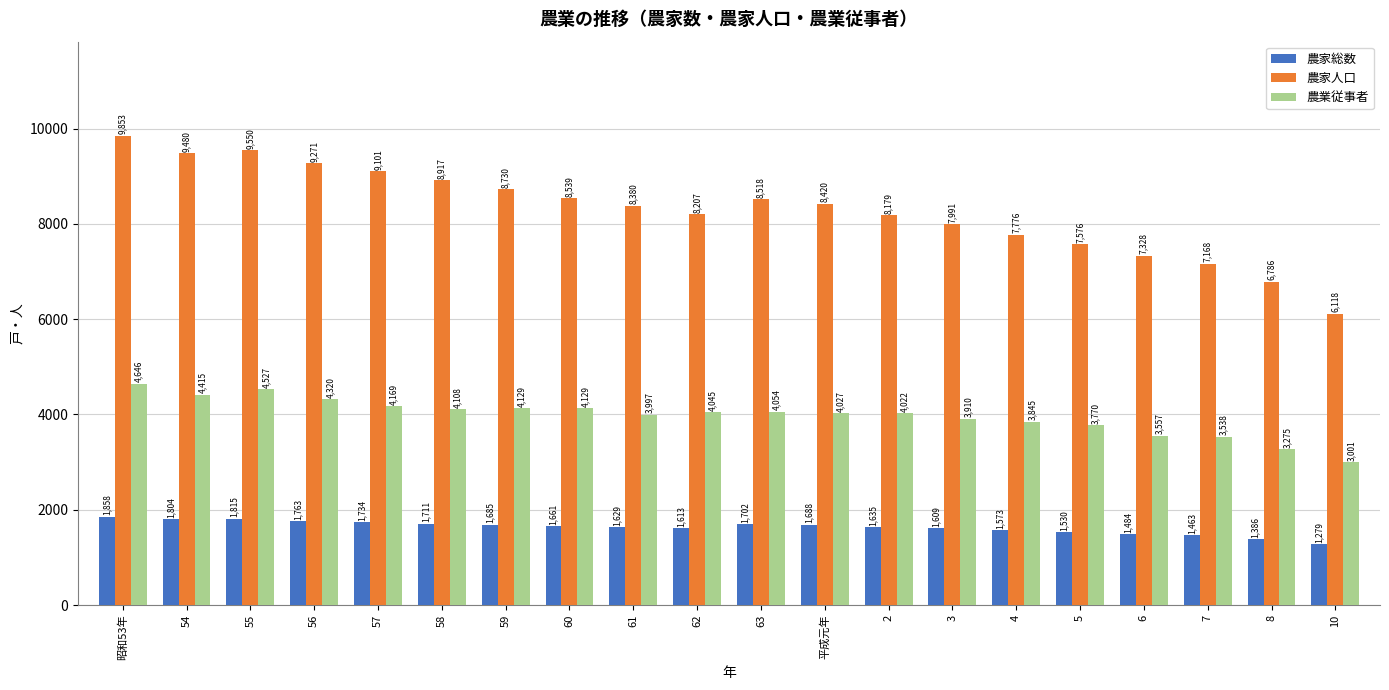

Which series has the widest spread of values?

農家人口